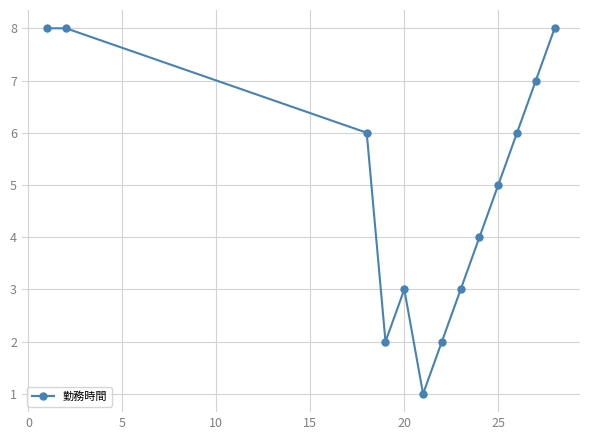

What is the average value?

5